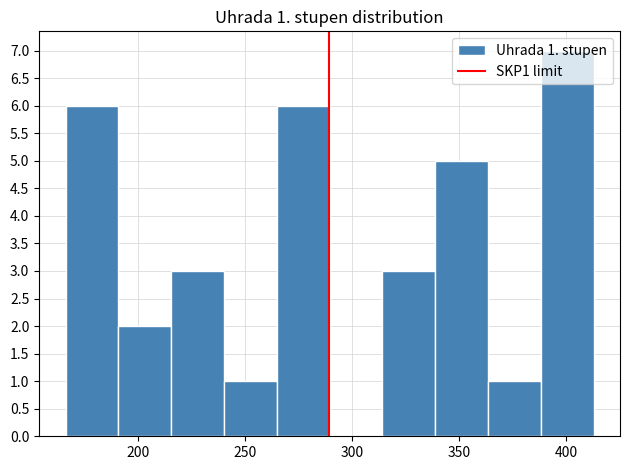

Over which range of the x-axis is the bar tallest?

390 to 415